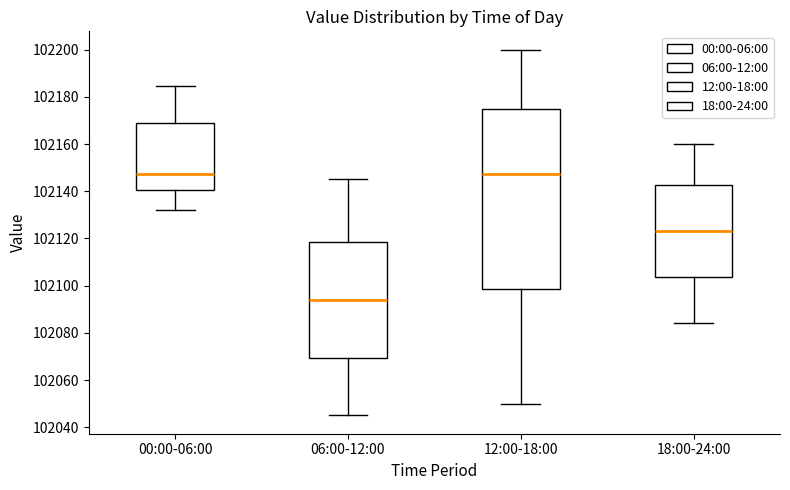

Which box is the tallest, from its lower edge to its upper edge?

12:00-18:00